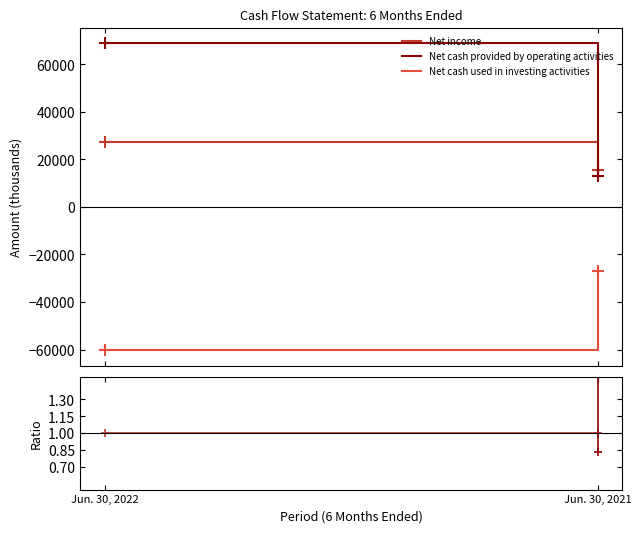

List the series in order of their peak value, highest first.

Net cash provided by operating activities, Net income, Net cash used in investing activities